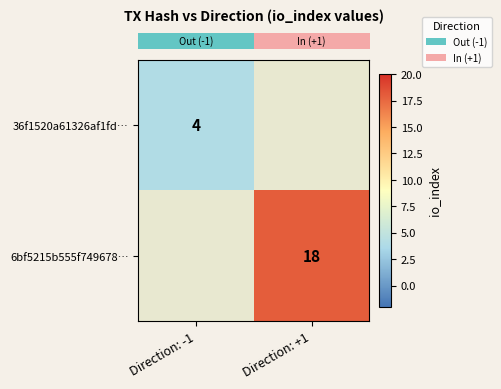

Which label corresponds to the smallest value in the chart?

Direction: -1